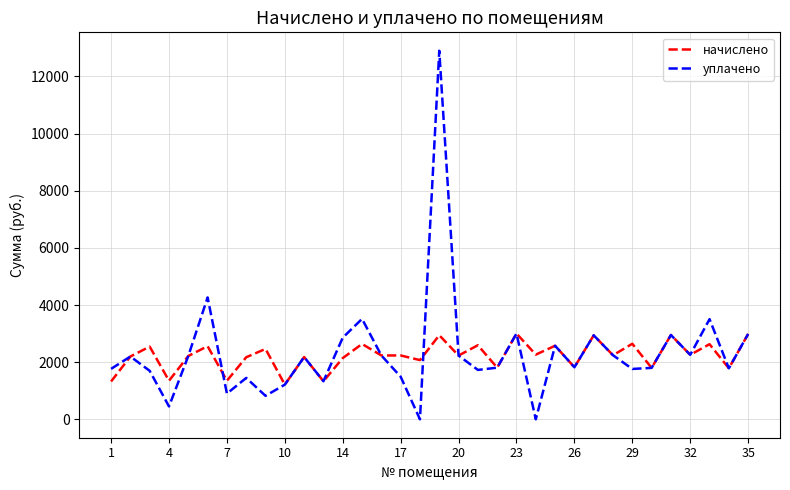

What is the highest value of the уплачено series?

12898.1